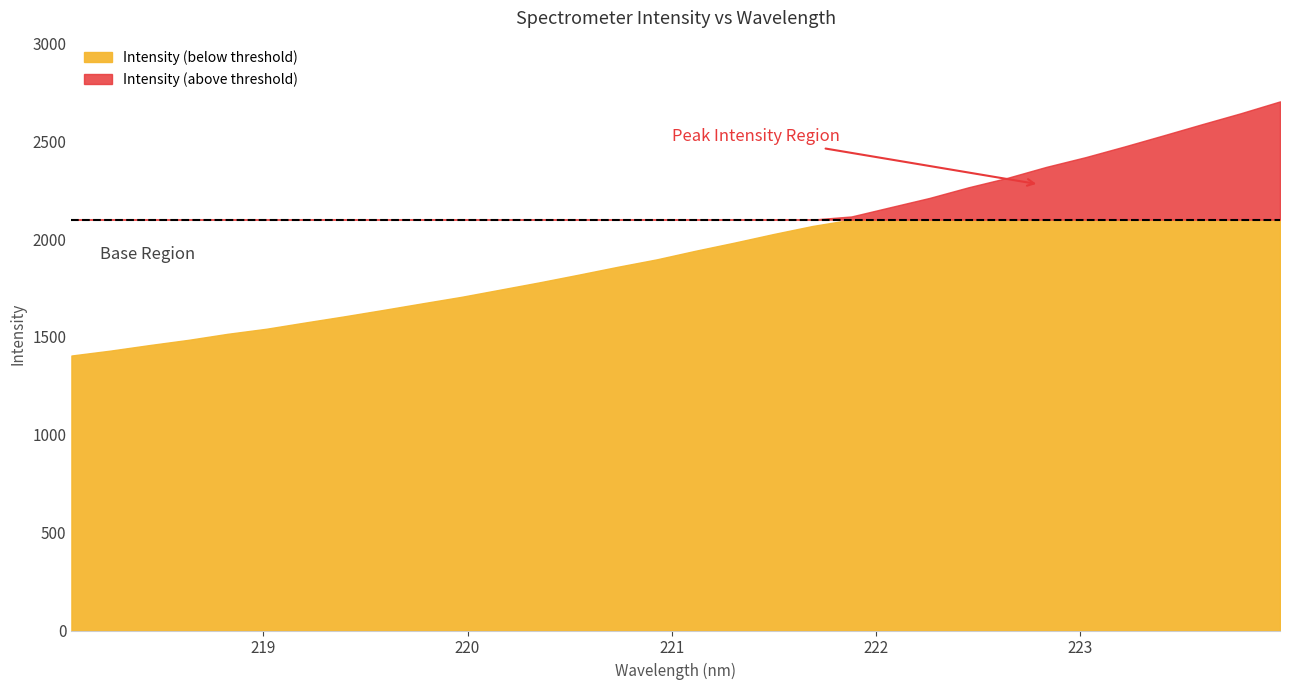

What is the sum of all values?

62943.0